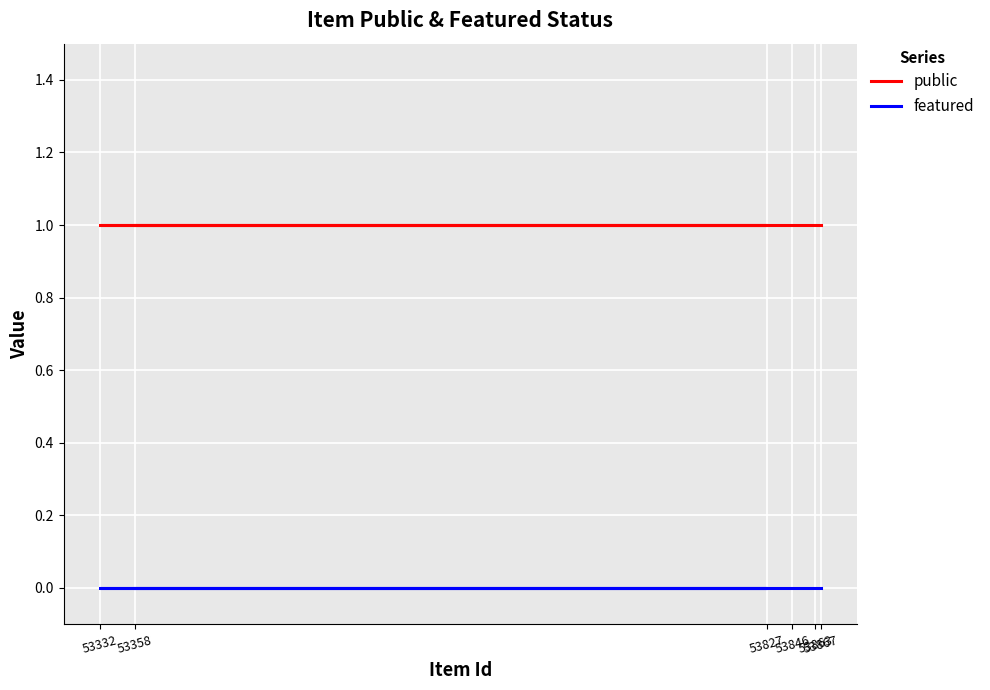

List the series in order of their overall mean, lowest first.

featured, public